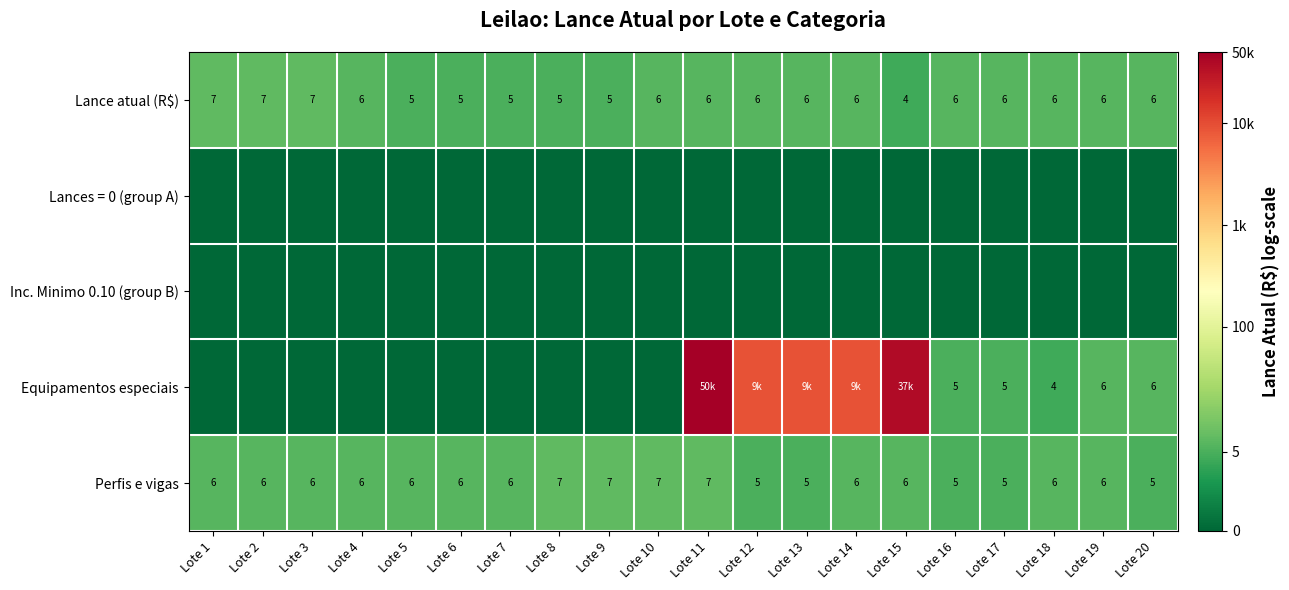

Between Lote 4 and Lote 1, which is larger?

Lote 1